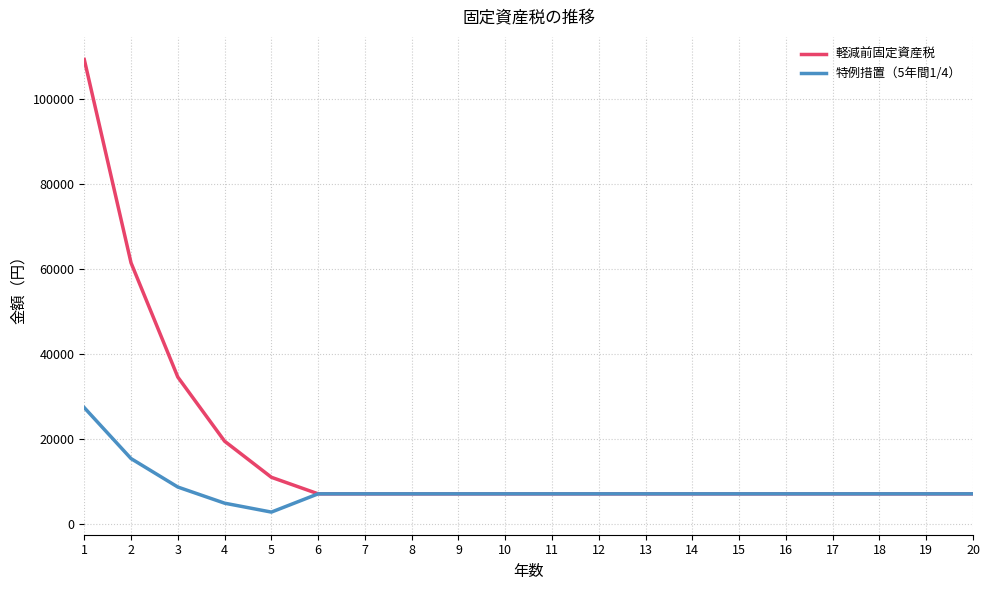

What is the minimum value for 軽減前固定資産税?

7000